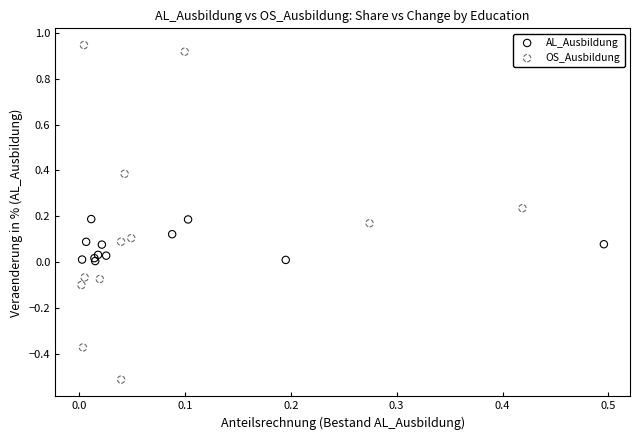

Which series reaches the maximum Y coordinate?

OS_Ausbildung